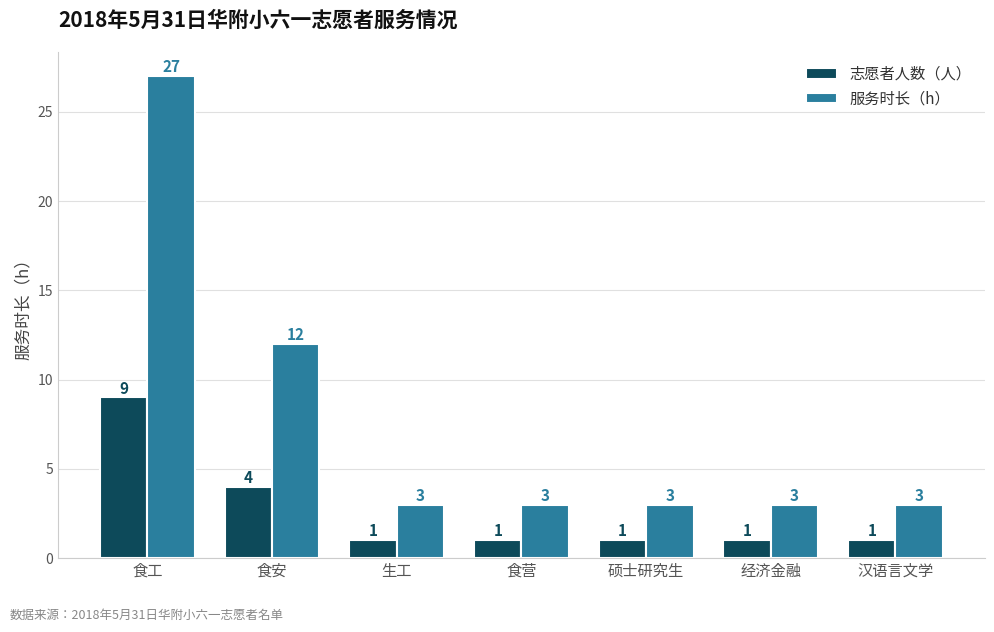

Count the 服务时长（h） values in the range 3 to 12.

6